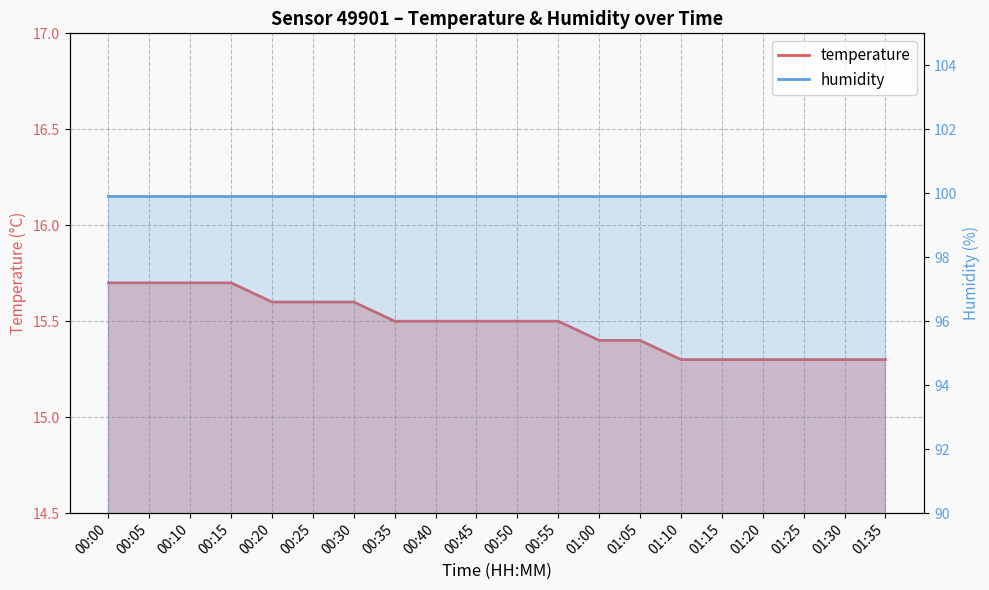

What is the ratio of the value at 00:25 to the value at 00:10?

1.0